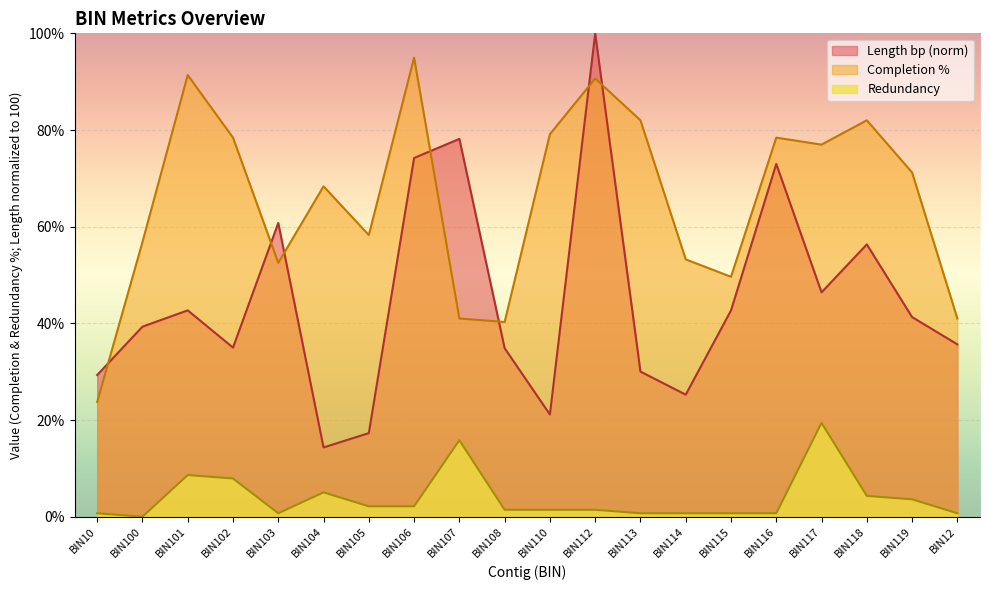

What are all the series names shown in the legend?

Length bp (norm), Completion %, Redundancy